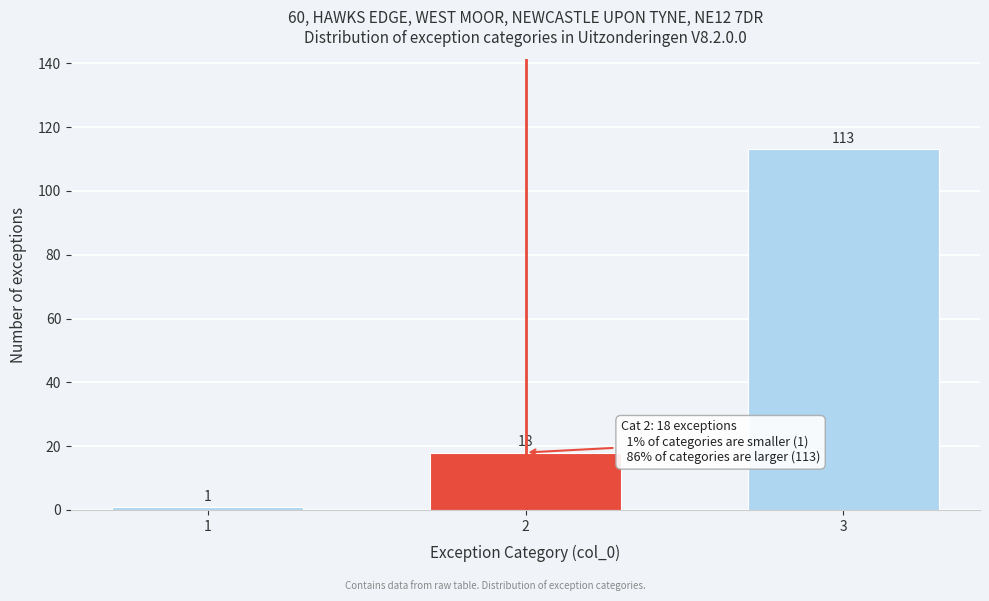

Reading left to right, transcribe all the data shown in this chart.

1=1	2=18	3=113